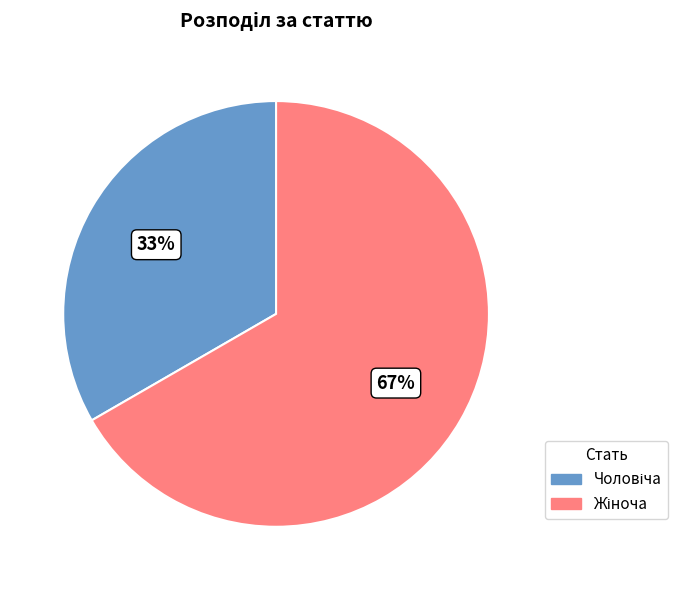

To the nearest percent, what is the average slice percentage?

50%